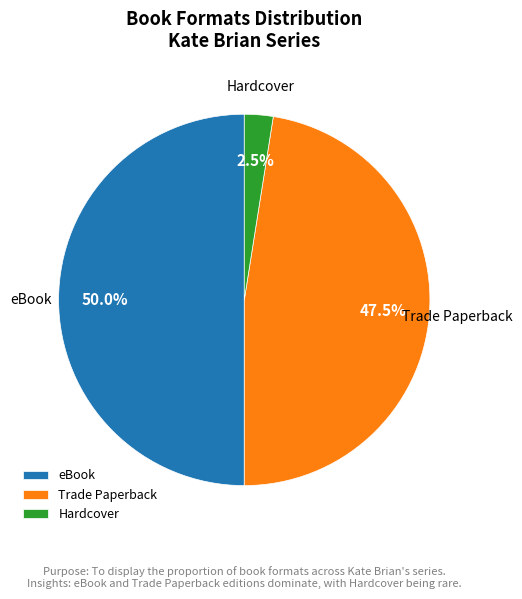

Does Hardcover account for over 50% of the chart?

No